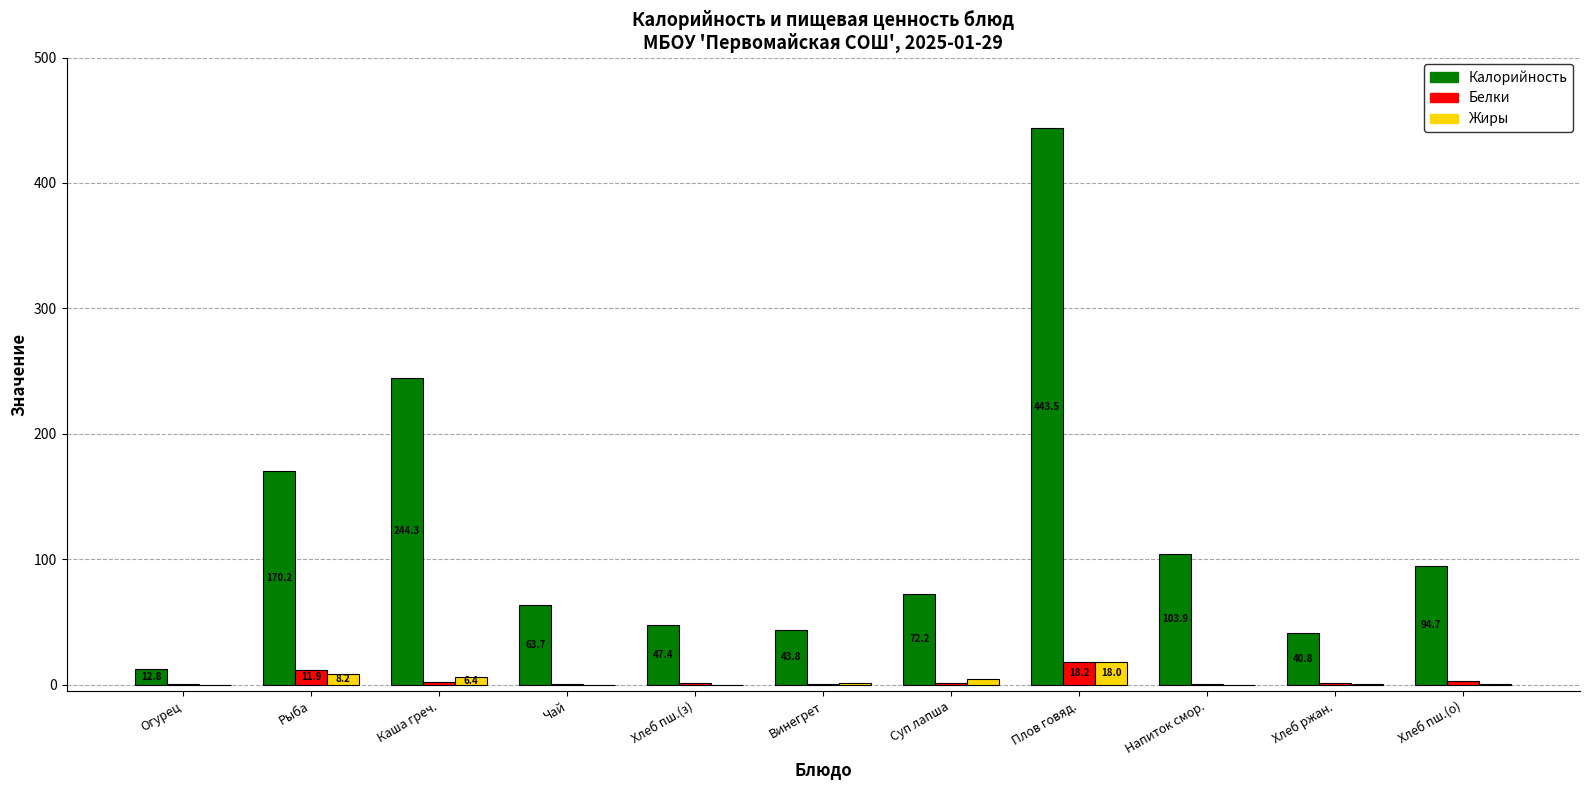

What is the sum of all Белки values?

41.3